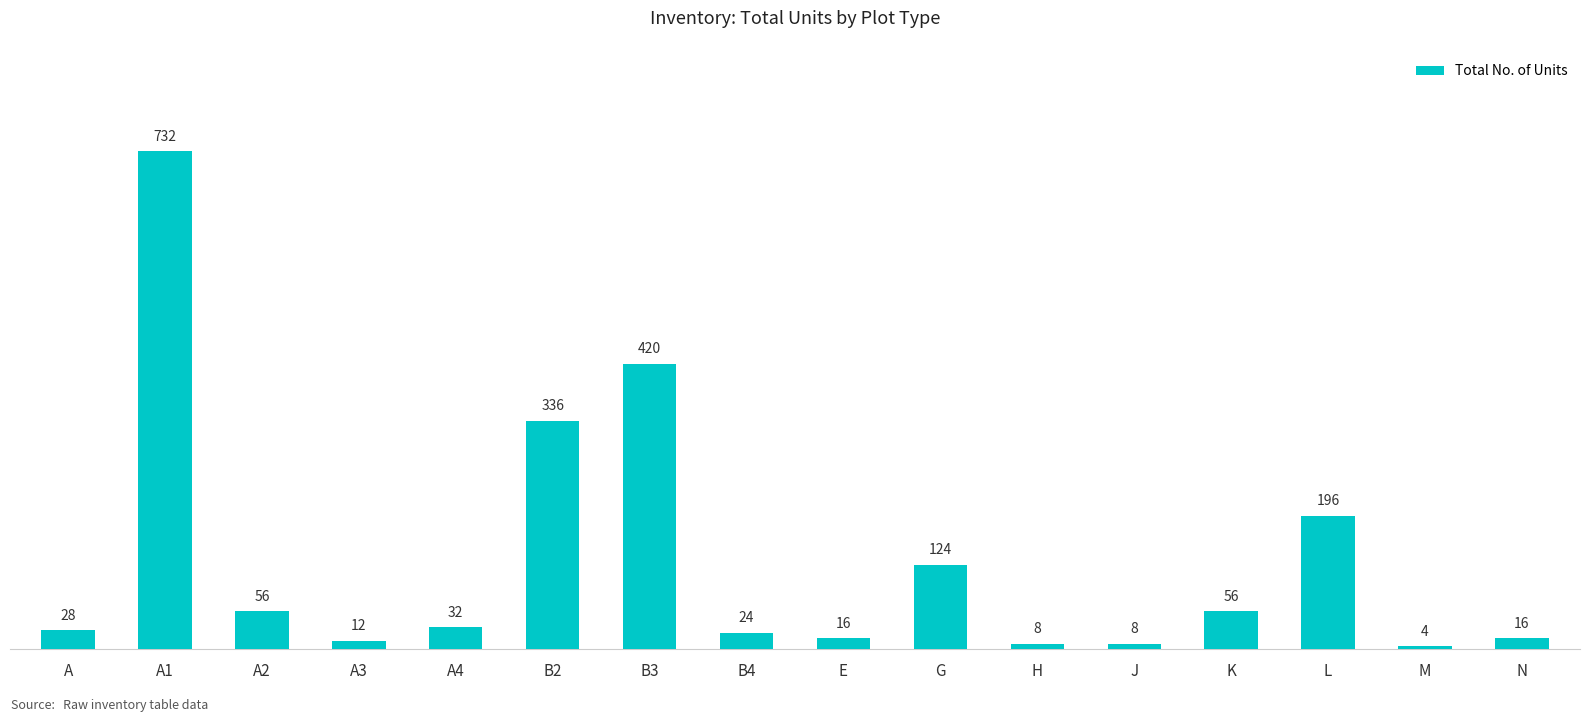

Where is the data nearest to the value 368?

B2